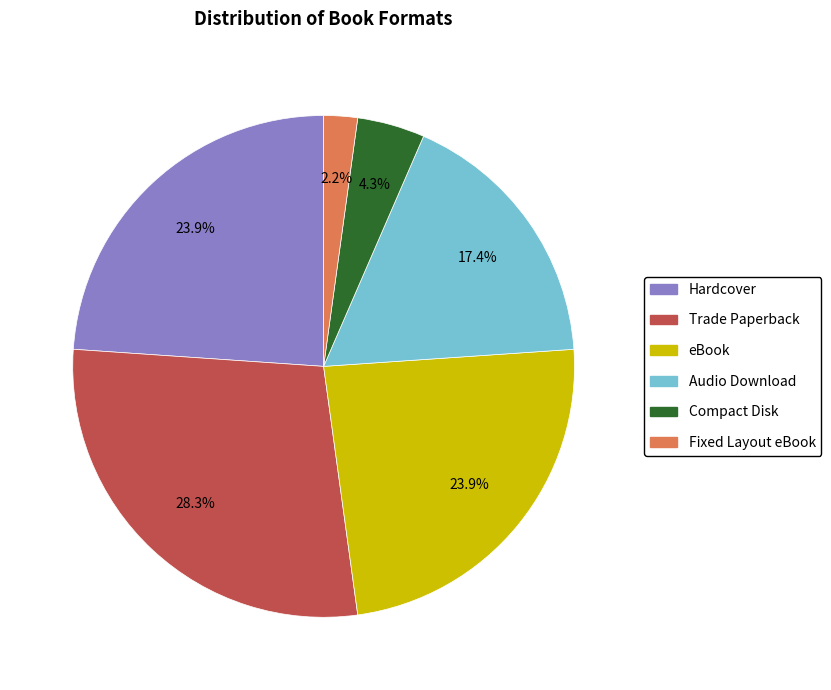

Which slice is the smallest?

Fixed Layout eBook